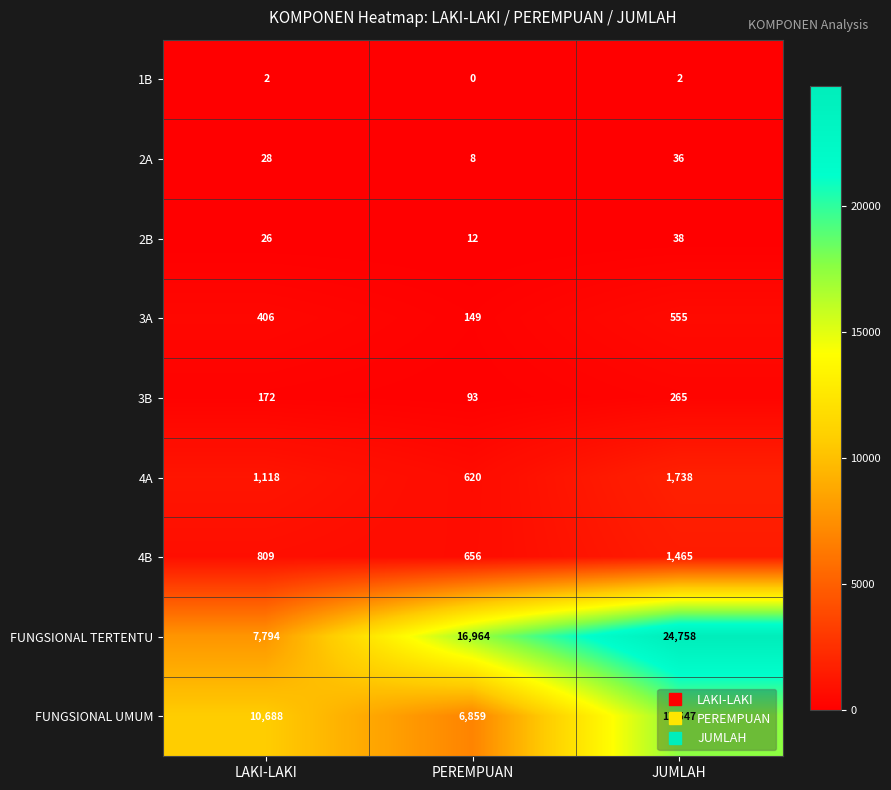

Which series has the widest spread of values?

FUNGSIONAL TERTENTU